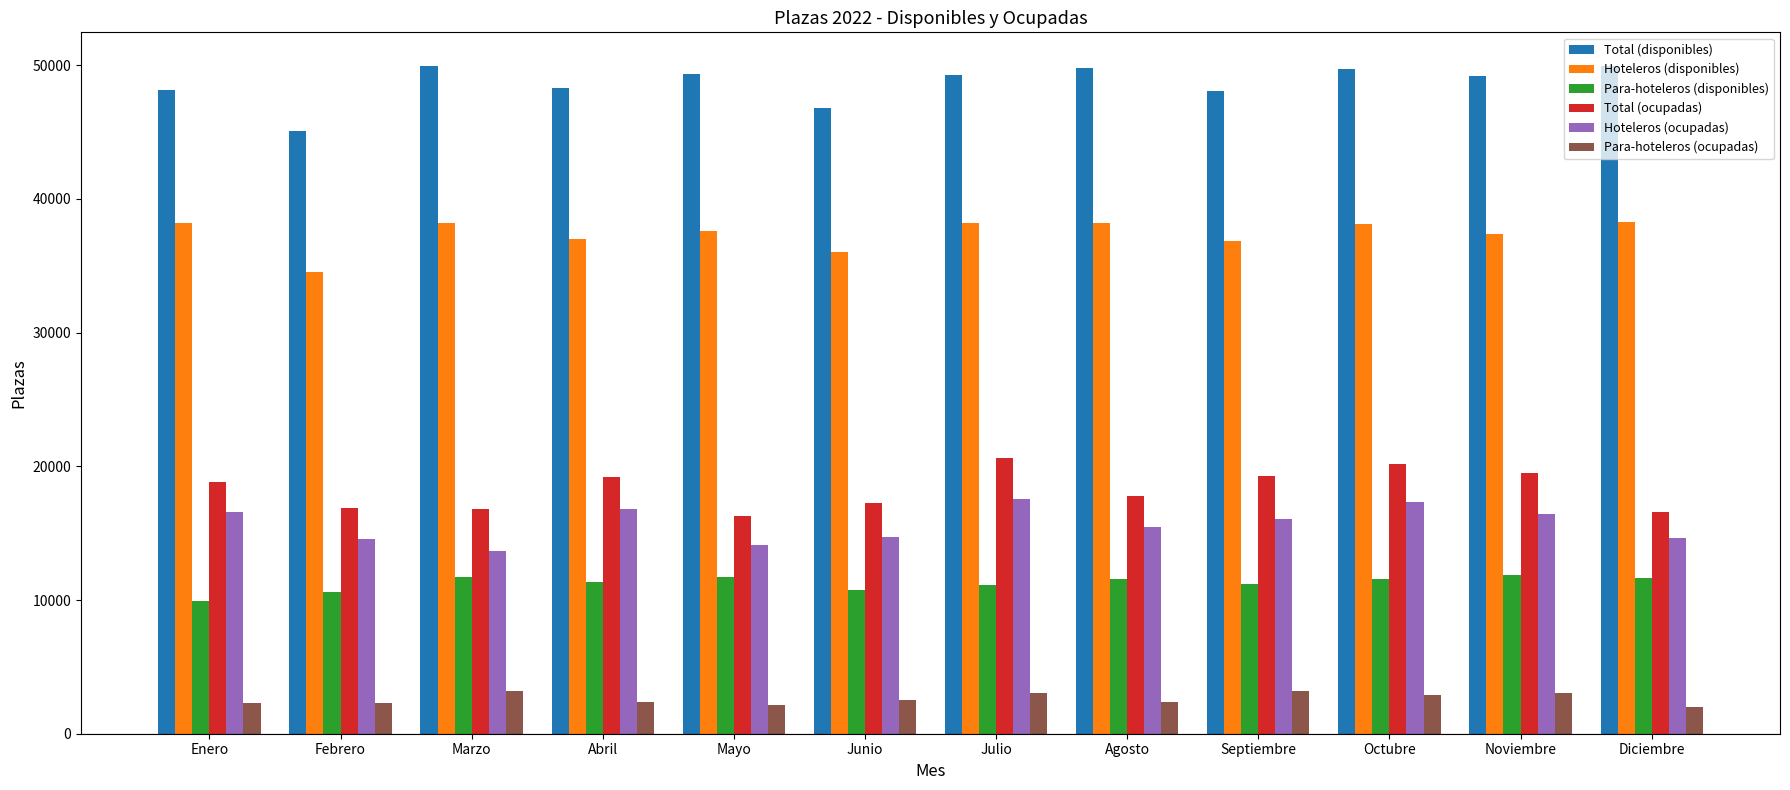

What is the difference between the second highest and minimum values in the Total (ocupadas) series?

3904